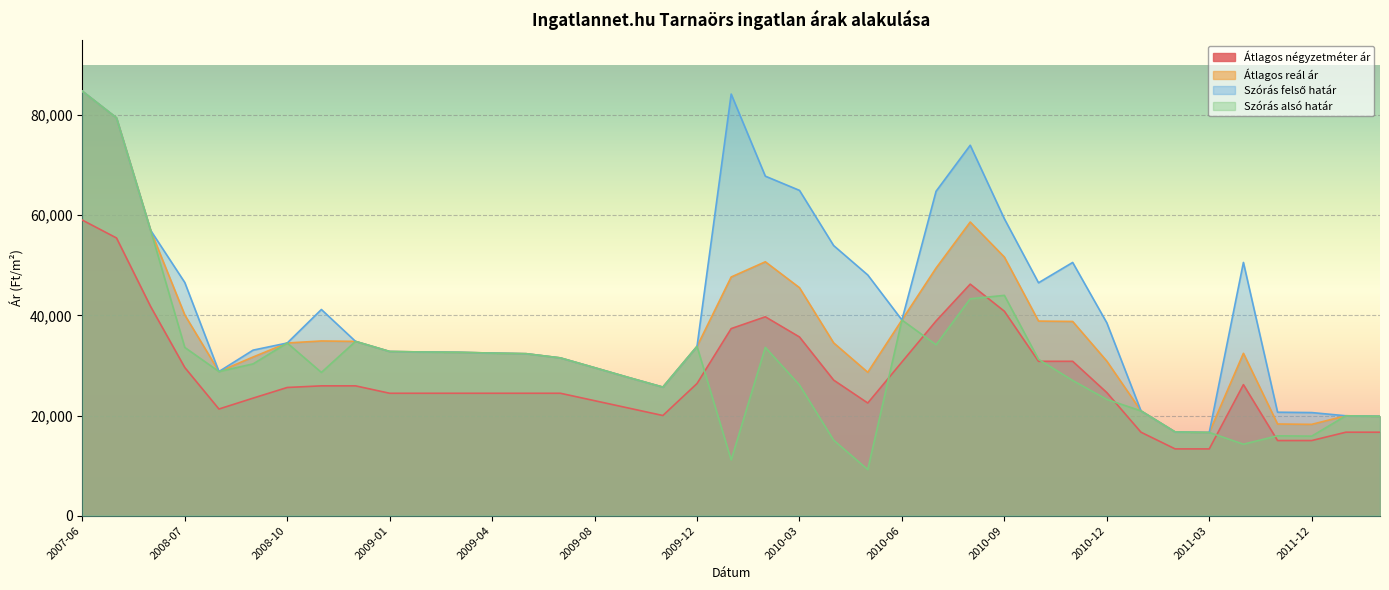

What is the value of the Átlagos reál ár point at the 26th from the left?

49456